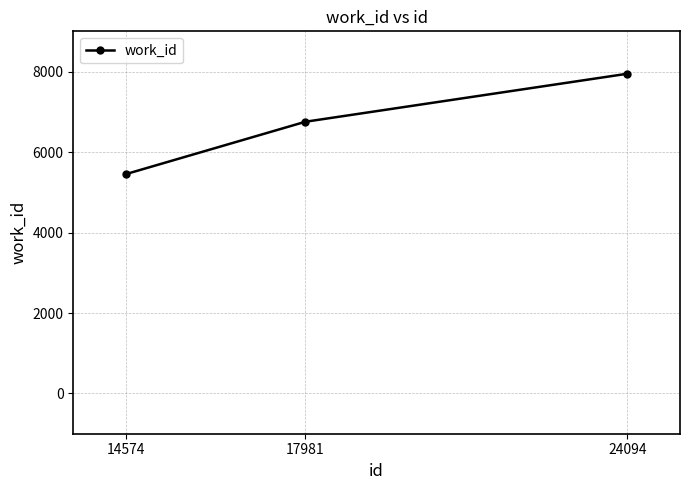

What is the difference between the maximum and minimum values?

2494